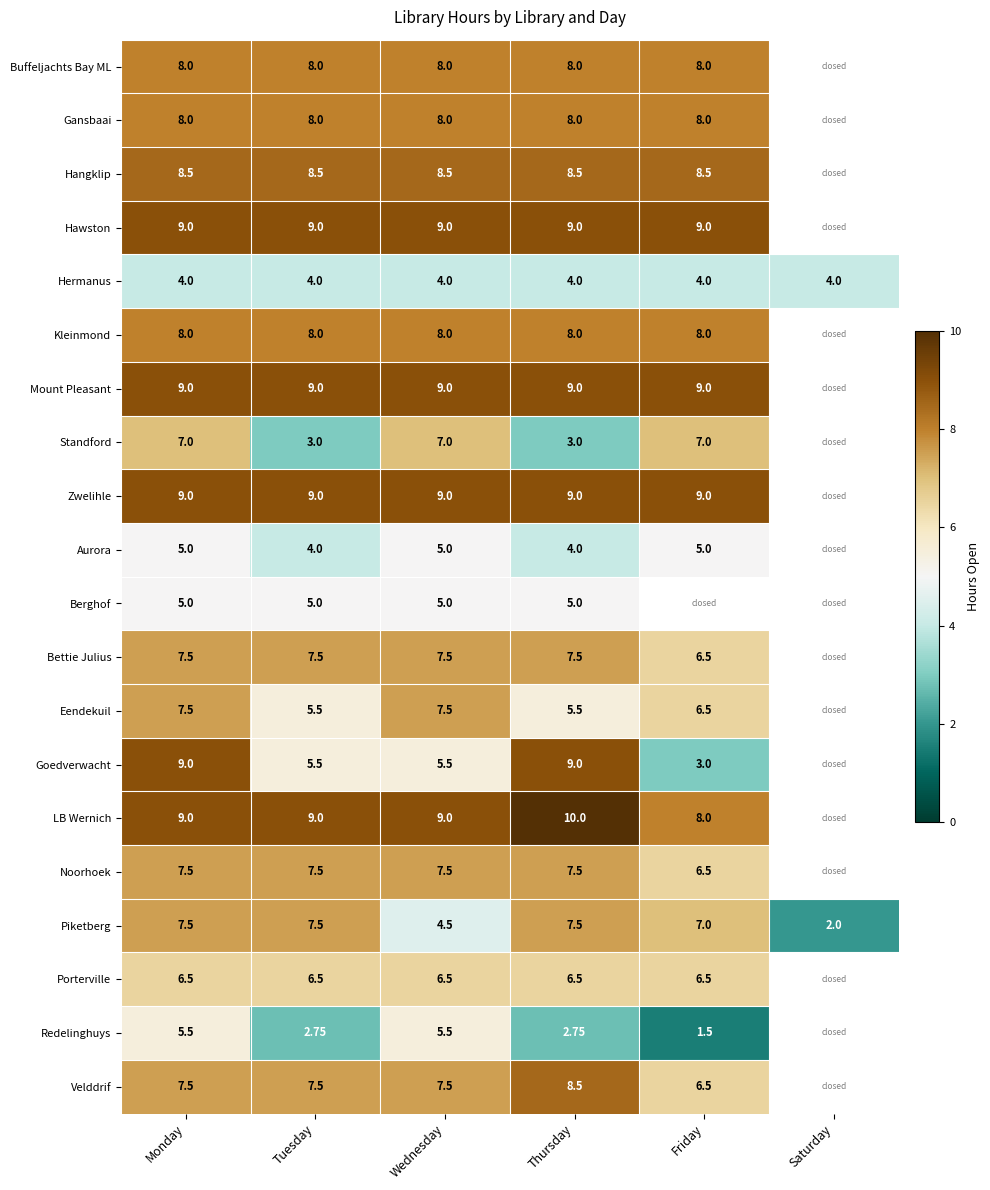

True or false: Bettie Julius has a value of 12.8 at Monday.

False